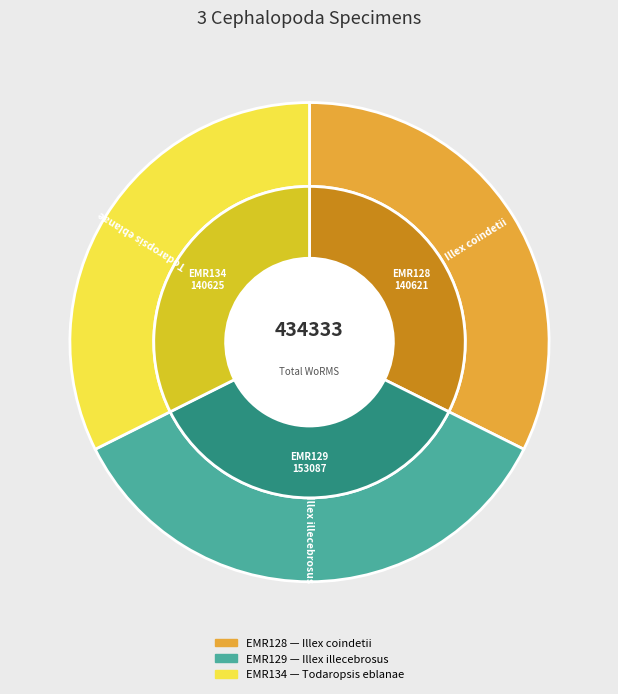

What percentage do EMR128 and EMR129 together represent?

67.6%